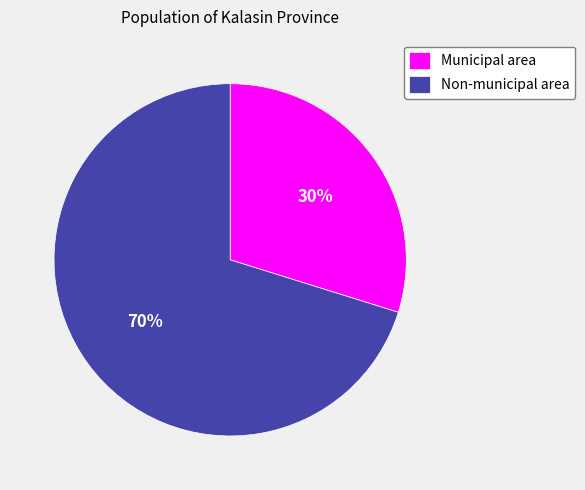

How many slices are in this pie chart?

2